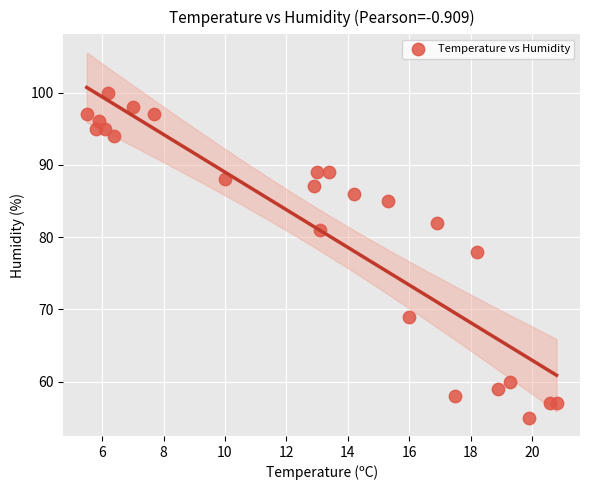

What Y value in the scatter plot is closest to 77?

78